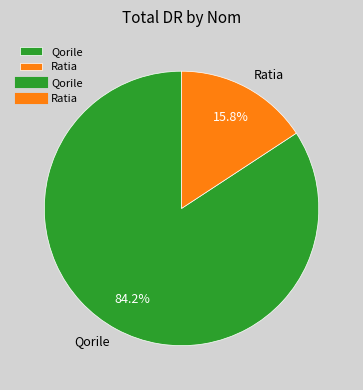

True or false: Ratia accounts for 9% of the total.

False